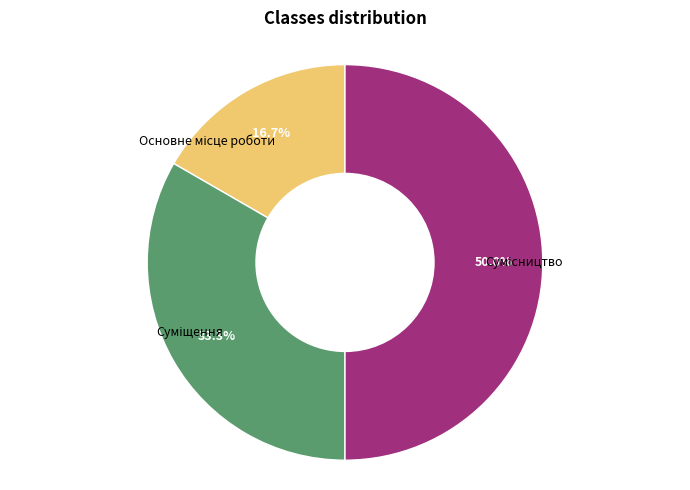

How many slices are in this pie chart?

3